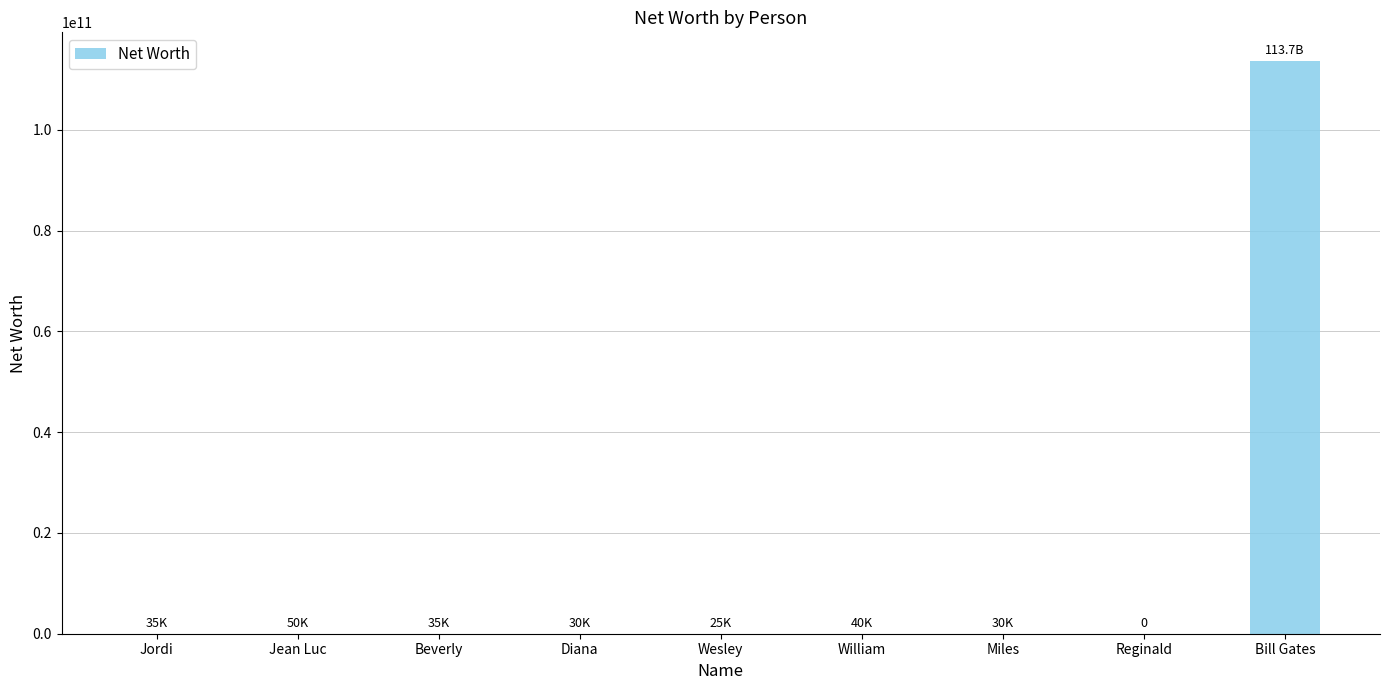

Which category has the highest value across all series?

Bill Gates